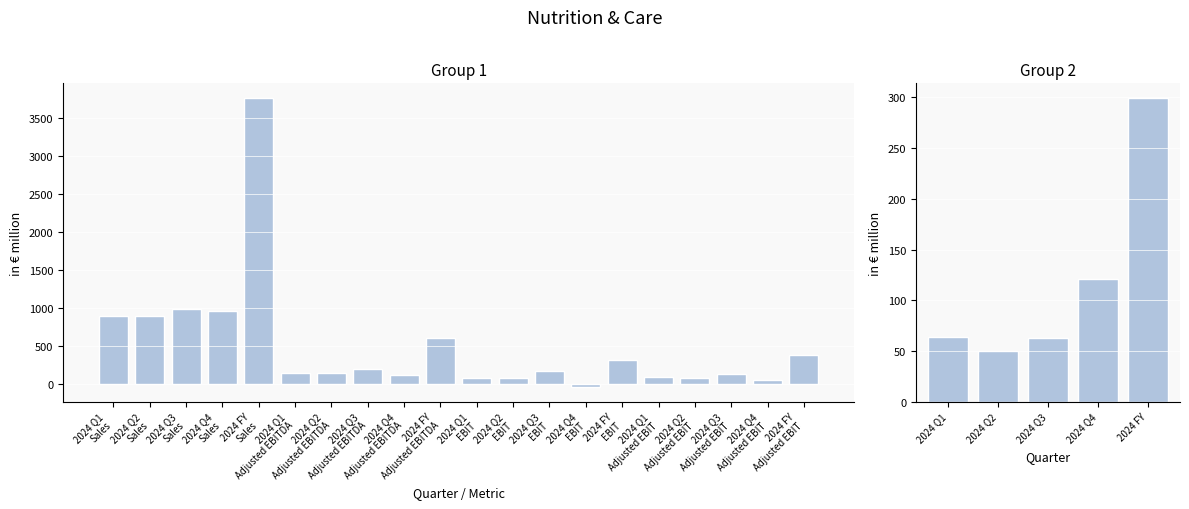

What is the value of the EBIT bar at the 5th from the left?

318.0